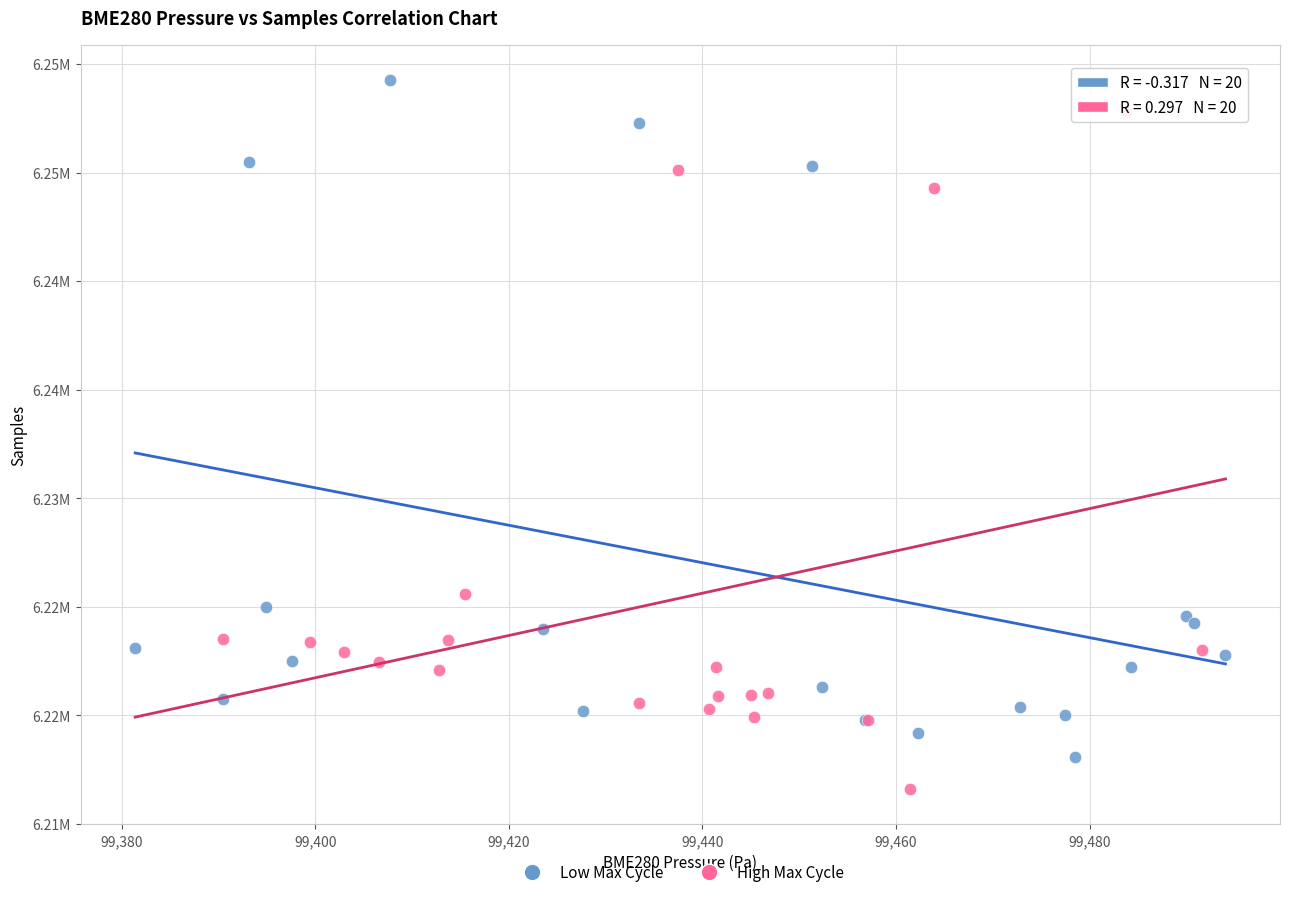

Which series contains the highest Y value?

Low Max Cycle